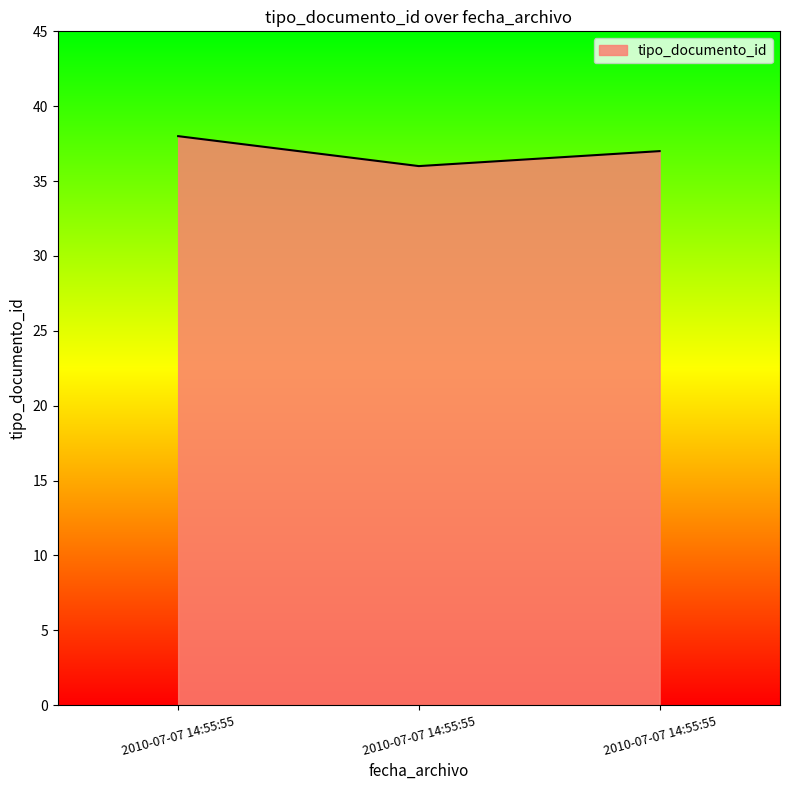

What is the change in value from 2010-07-07 14:55:55 to 2010-07-07 14:55:55?

-1